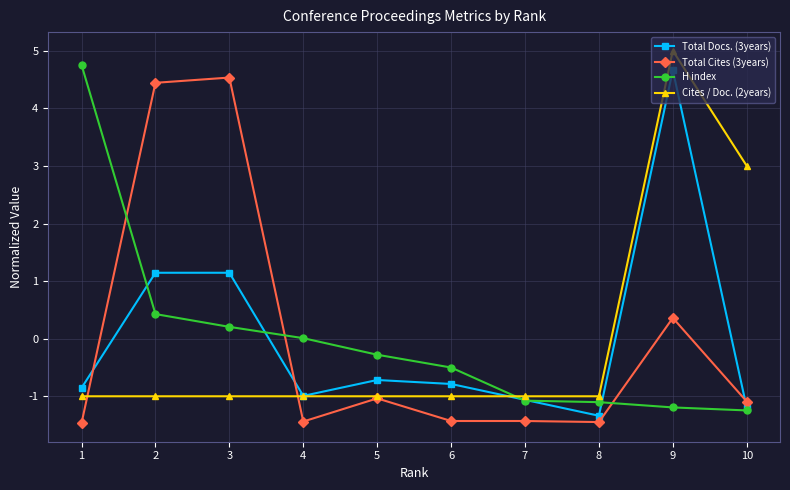

The value of Cites / Doc. (2years) at 9 is 7.9. True or false?

False